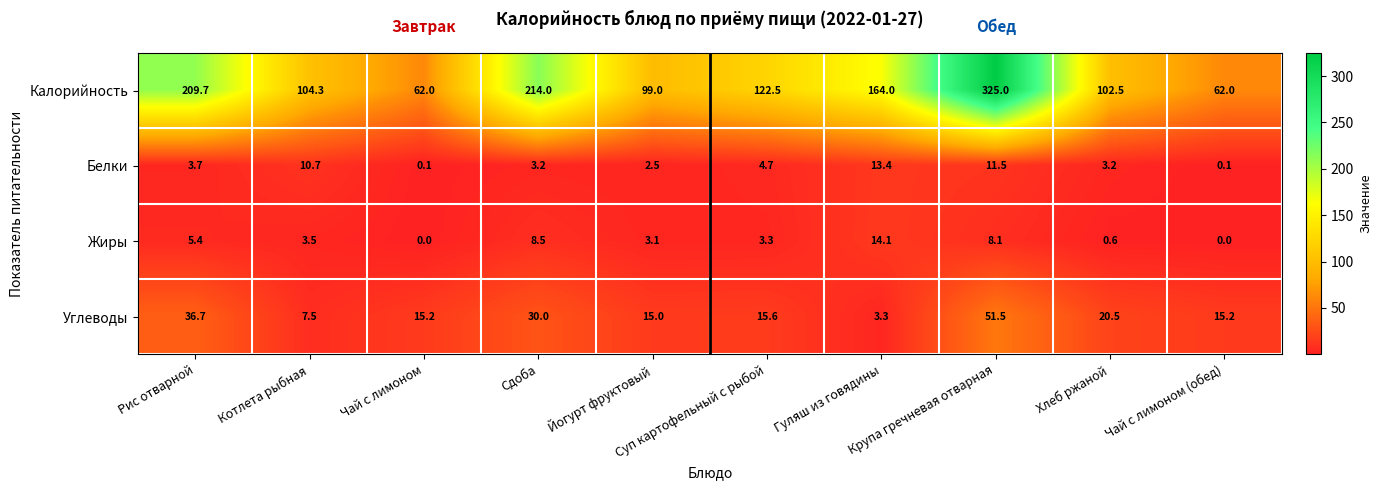

At which category is the sum across all series the highest?

Крупа гречневая отварная